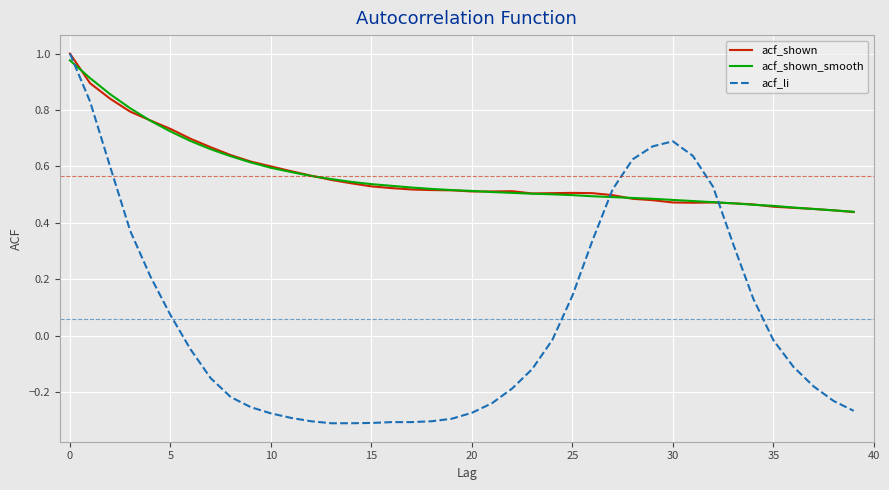

Which series has the widest spread of values?

acf_li